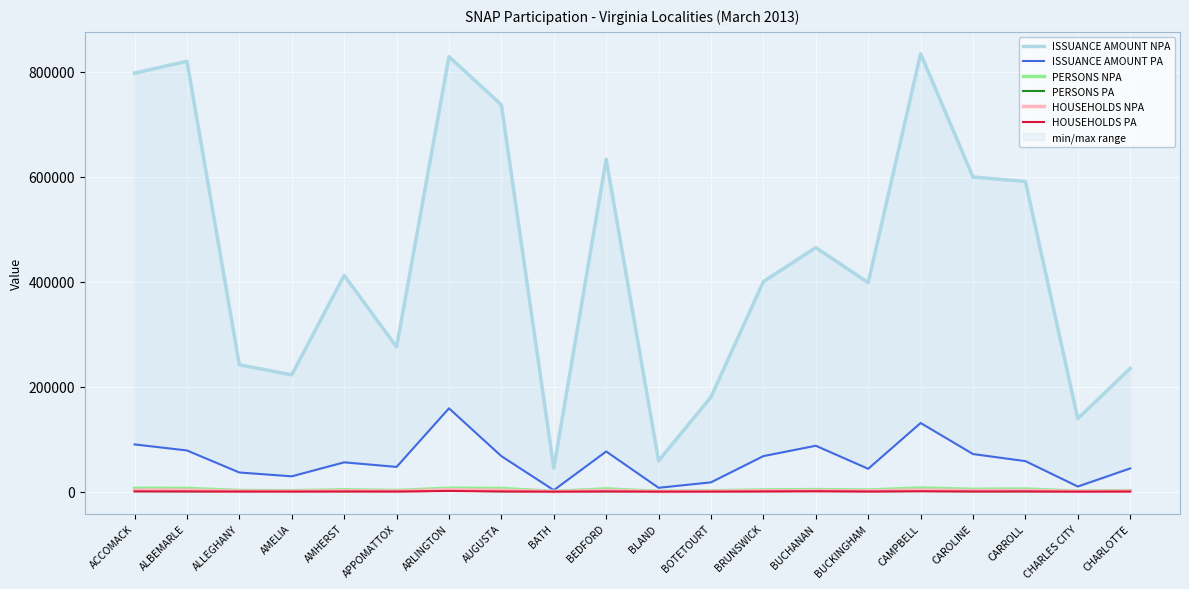

What is the minimum value for PERSONS PA?

45